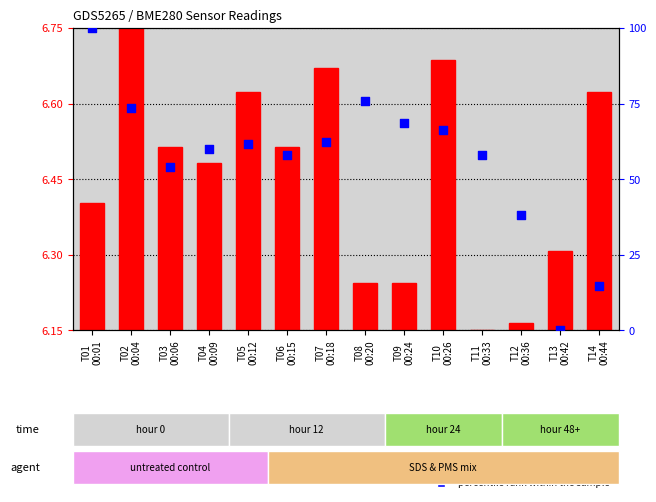

Which series has the widest spread of Y values?

percentile rank (humidity)